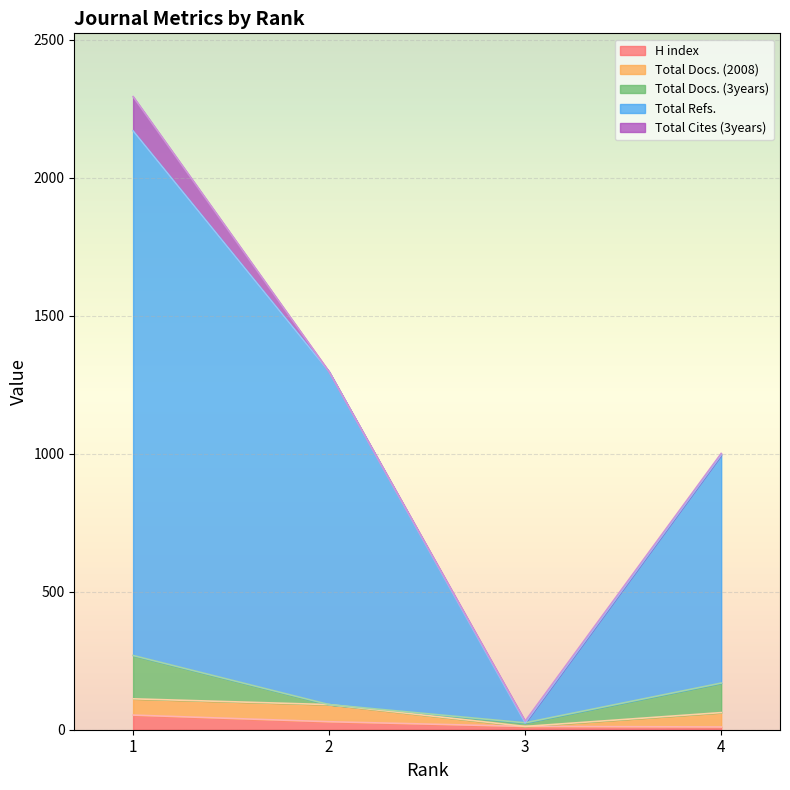

True or false: H index has a value of 29 at 2.

True